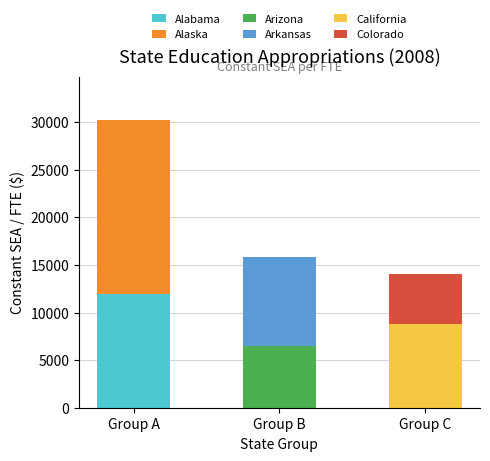

Reading right to left, list the values for the Alabama series.

Group C=0.0	Group B=0.0	Group A=11986.4